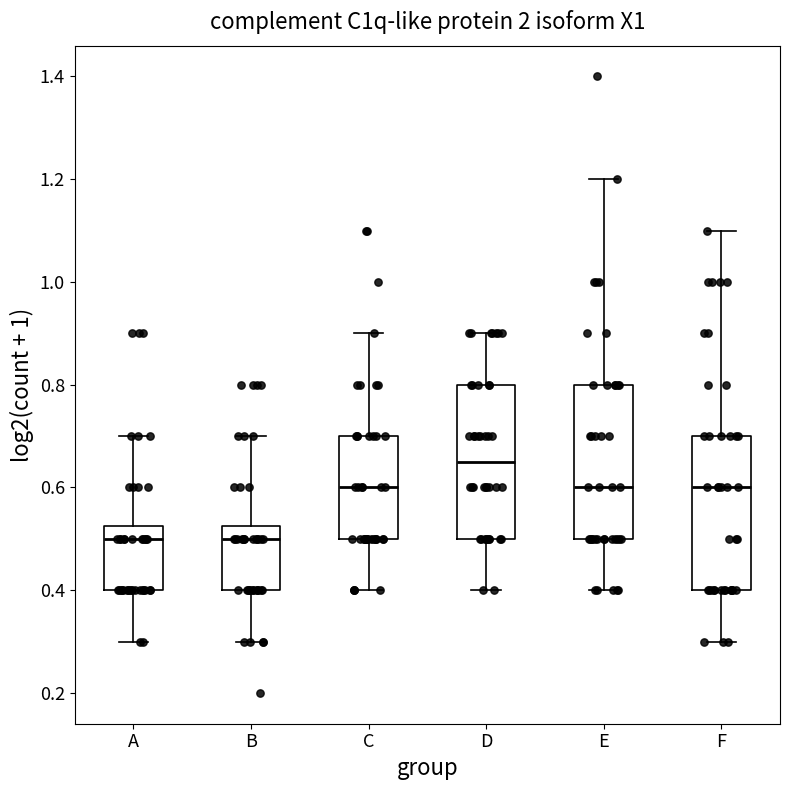

Where does the lower whisker of the box for E end on the y-axis? The values are not printed on the chart, so give them approximately, as read against the axis.

0.40